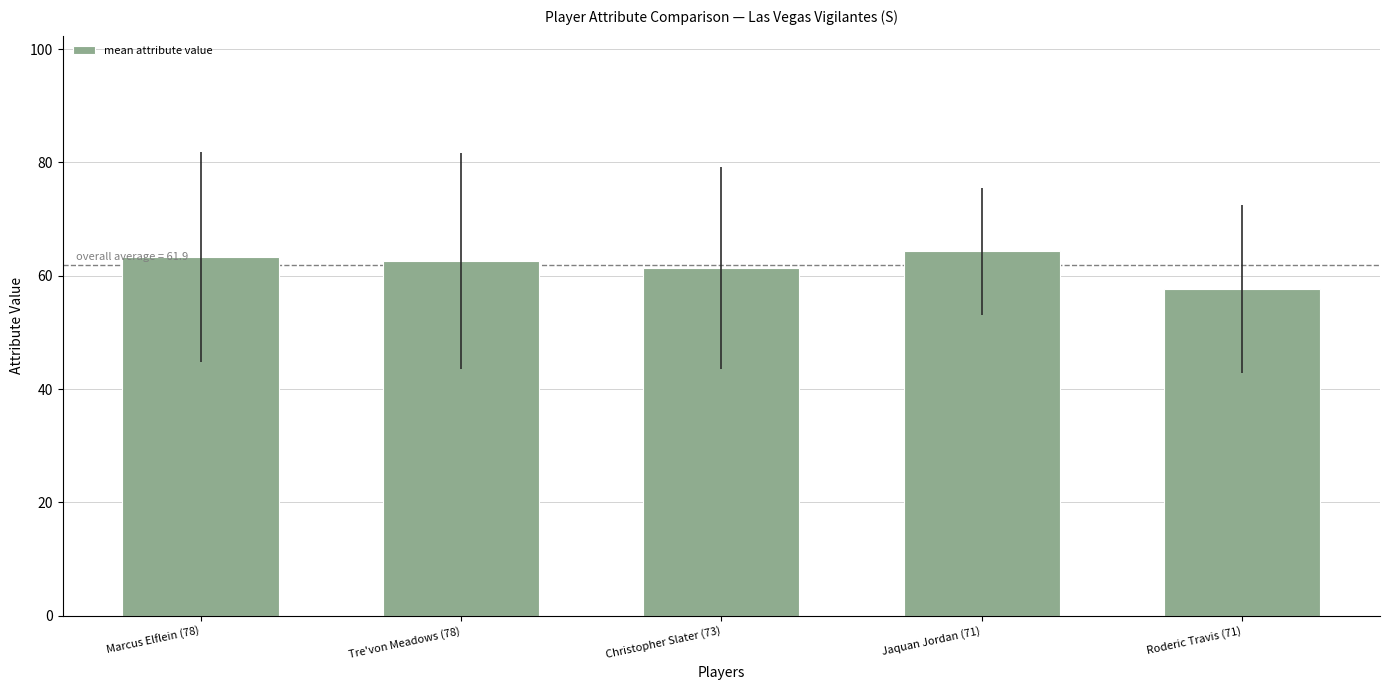

What is the sum of all values?

309.3